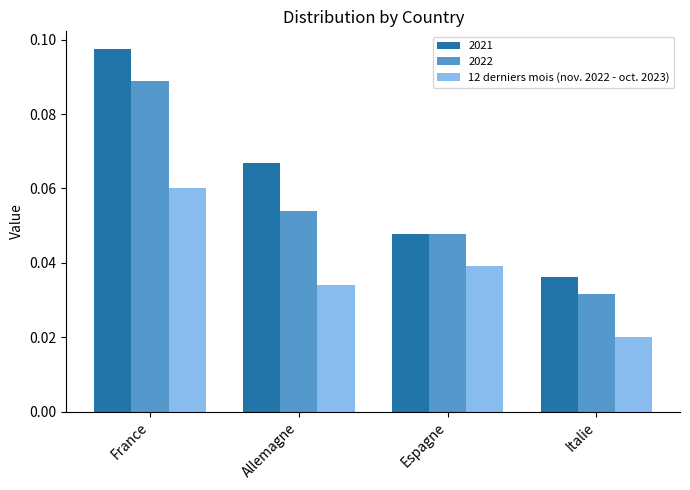

List the series in order of their peak value, lowest first.

12 derniers mois (nov. 2022 - oct. 2023), 2022, 2021